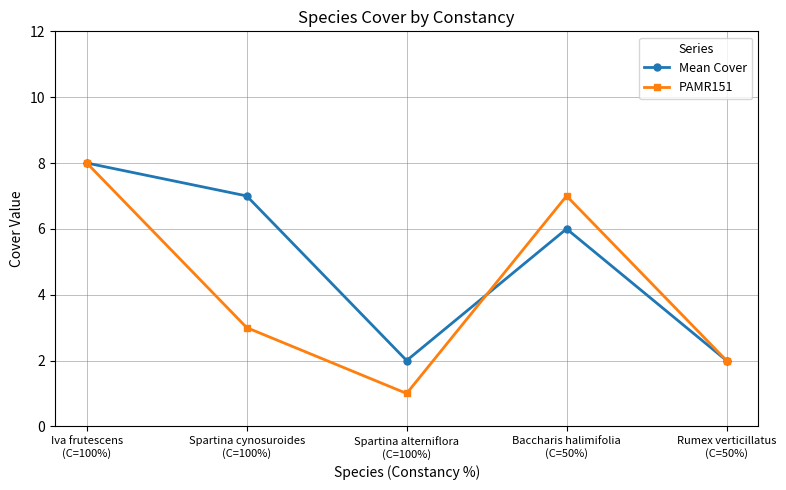

Count the number of categories in the chart.

5